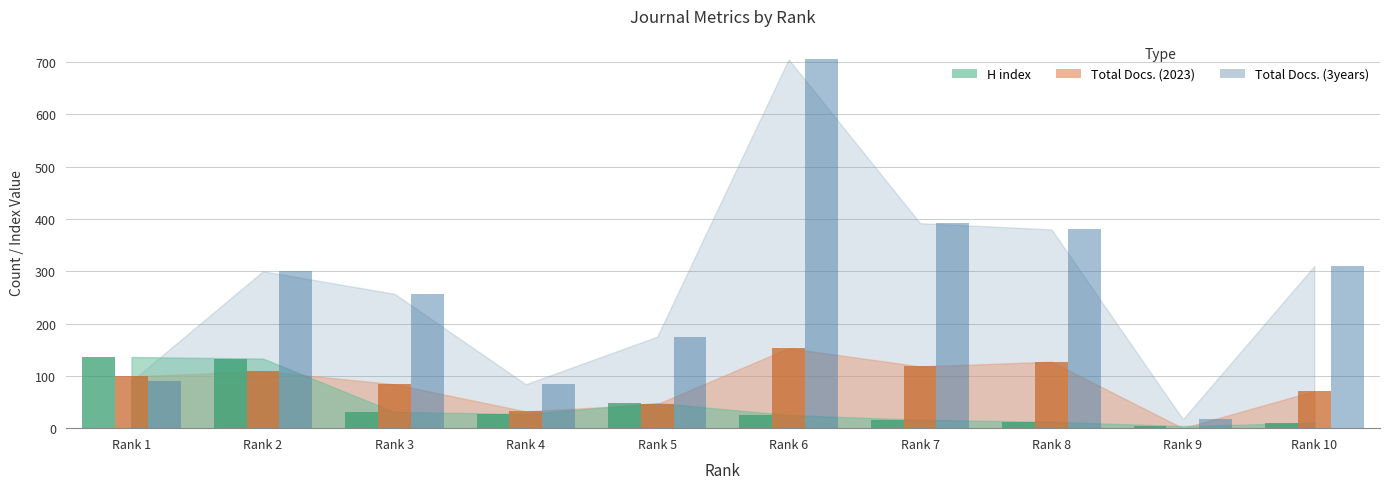

What is the value of the H index bar at the 9th from the left?

4